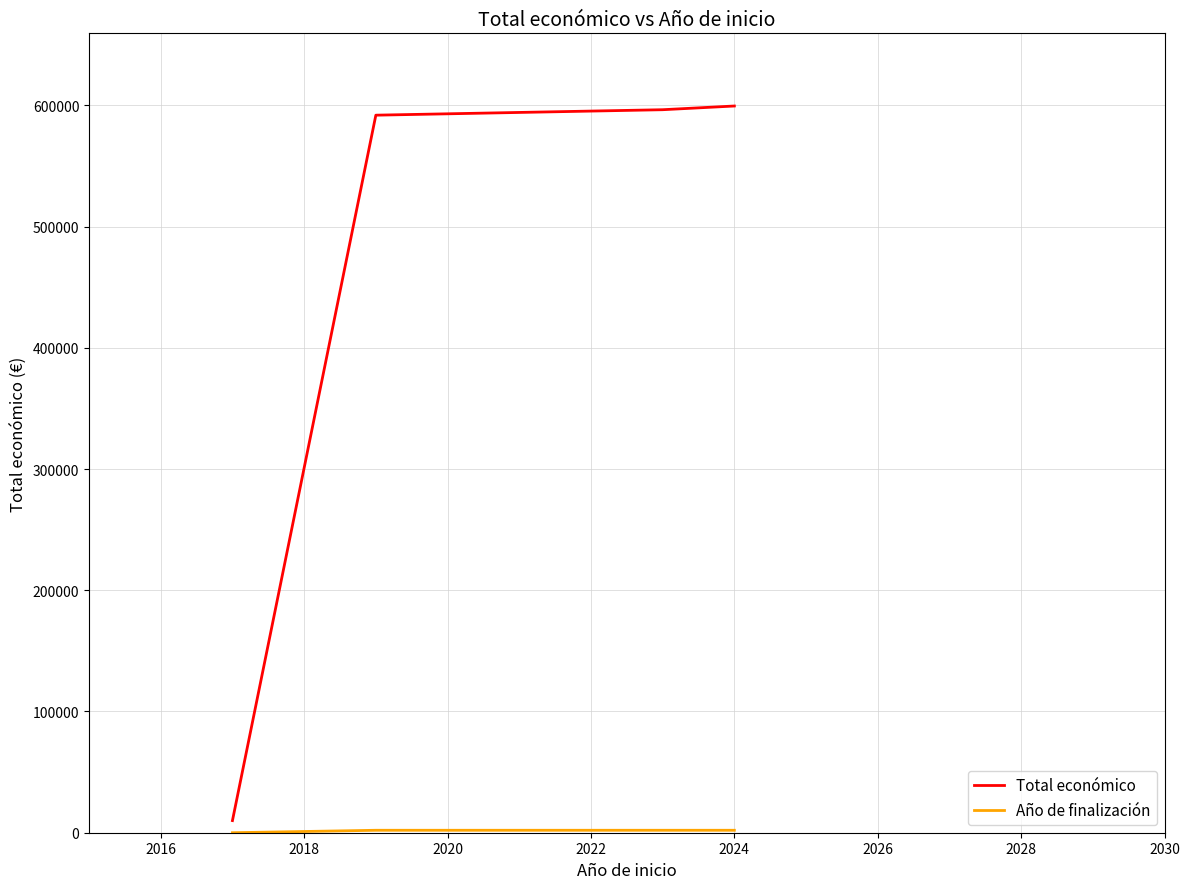

Which series has the largest range (max minus min)?

Total económico